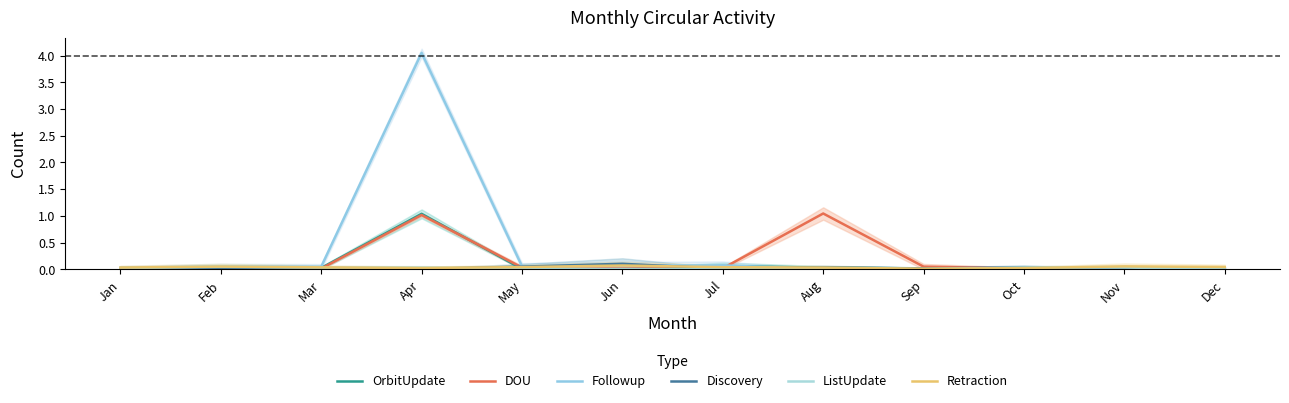

Count the number of categories in the chart.

12